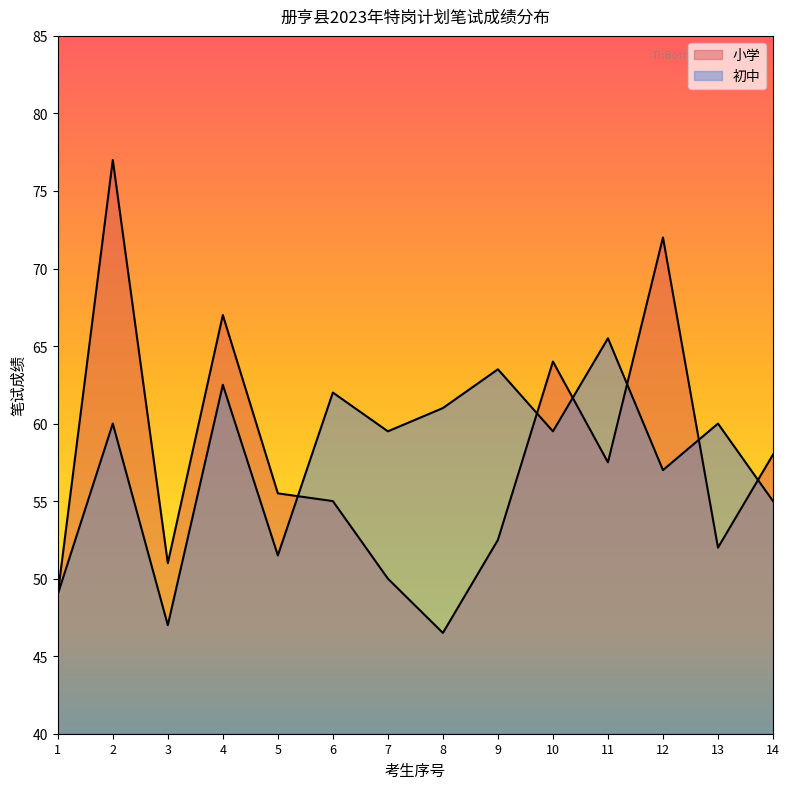

Is it true that the value at 3 is 25.5?

False